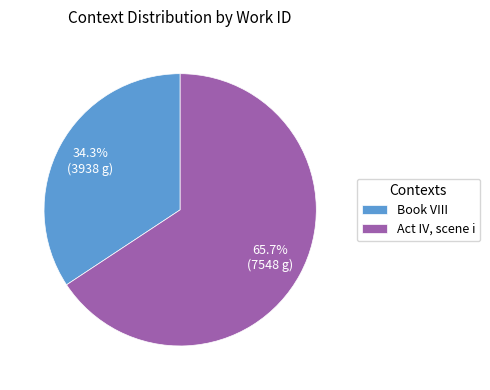

To the nearest percent, what is the difference between the Book VIII and Act IV, scene i slice percentages?

31%